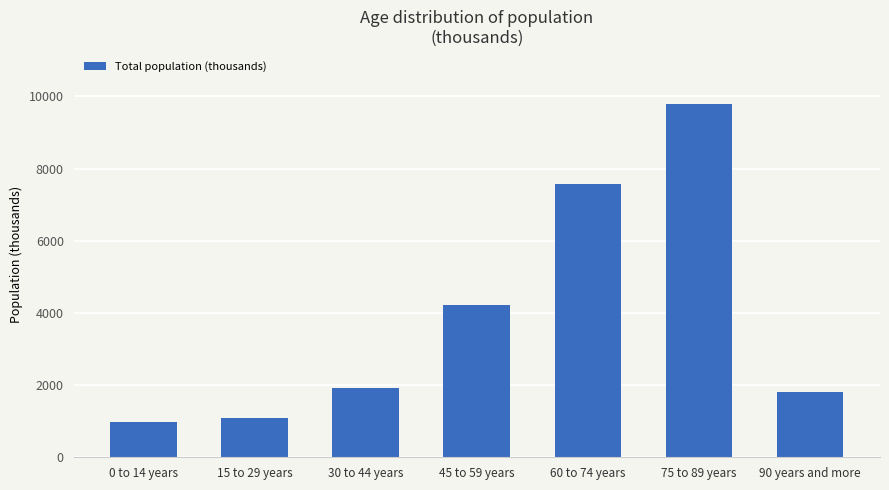

The value at 15 to 29 years is 1798.9. True or false?

False